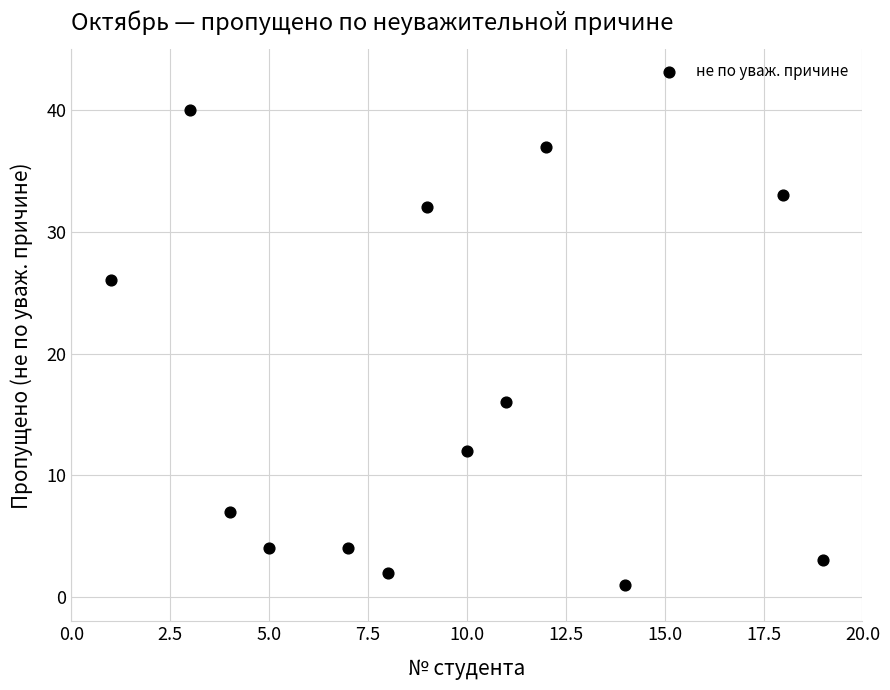

What is the range of Y values (max minus min)?

39